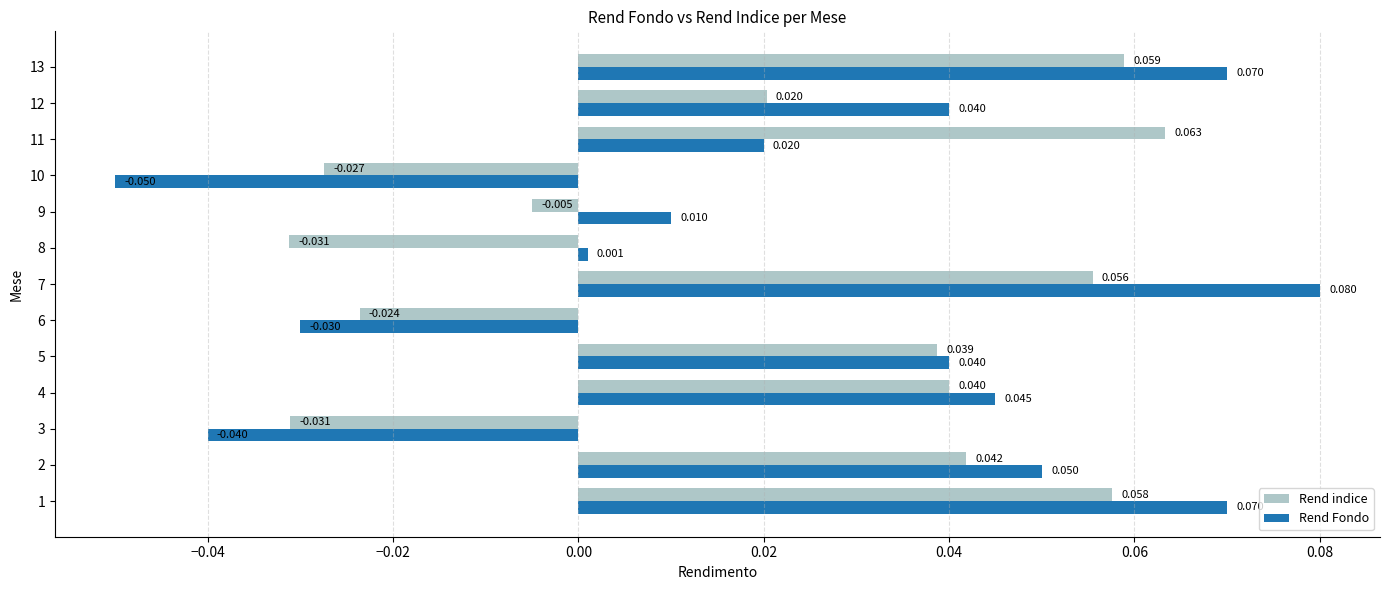

Rank the series by their maximum value, from highest to lowest.

Rend Fondo, Rend indice